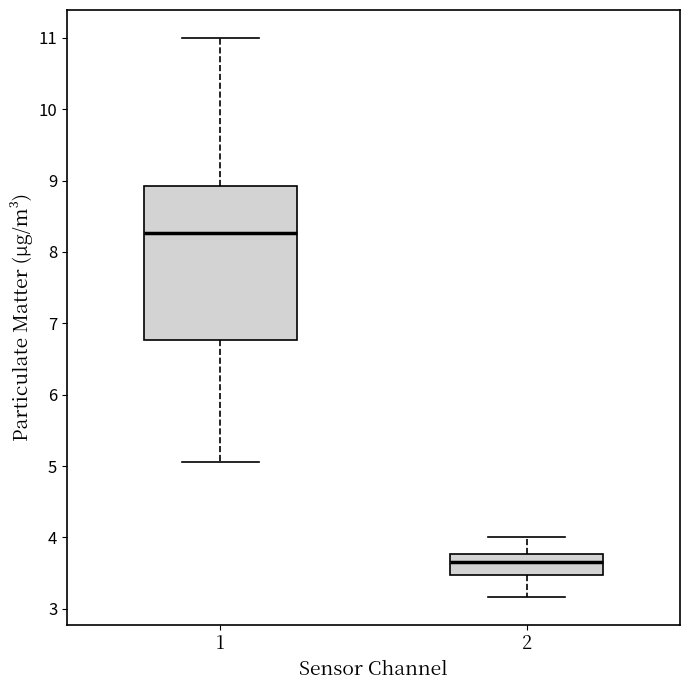

Which box has the highest median line?

1